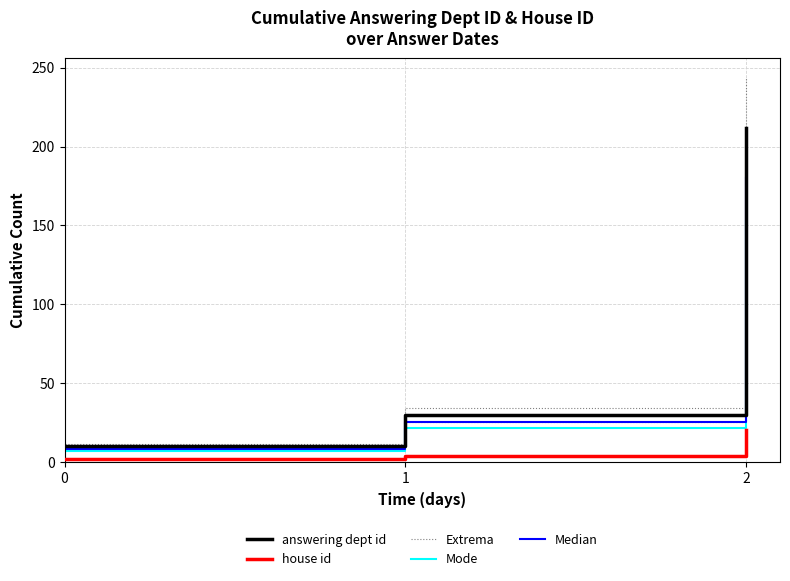

Between 1 and 2, which series saw the biggest shift?

Extrema